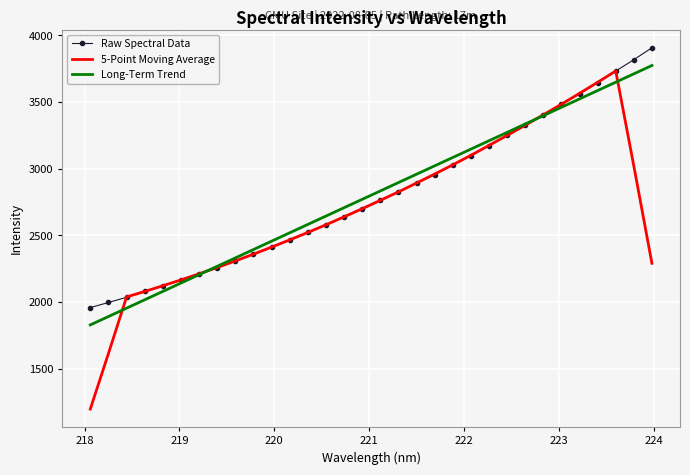

What is the minimum value for Long-Term Trend?

1829.4